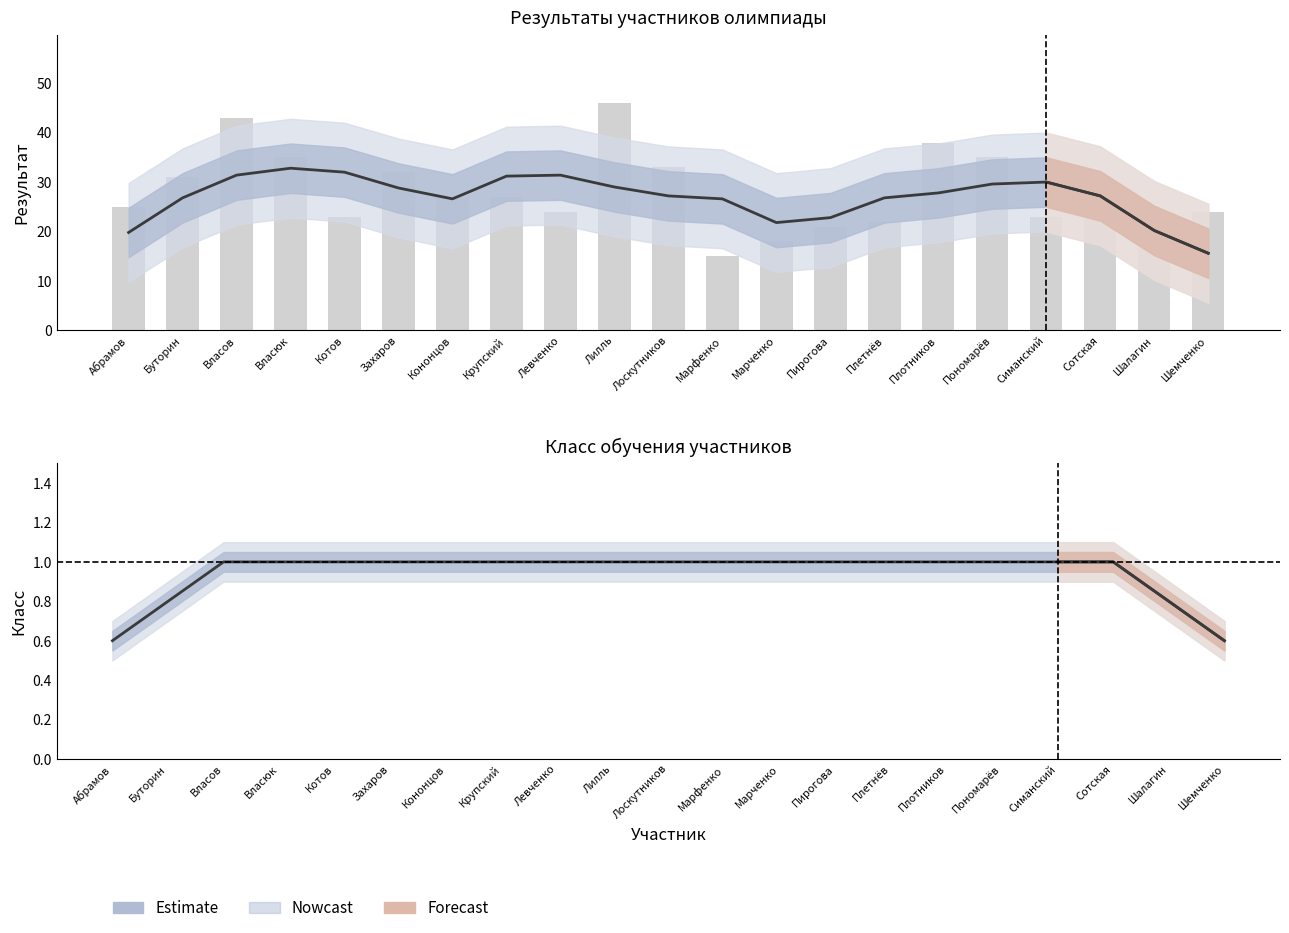

Is it true that the value at Абрамов is 1.0?

False